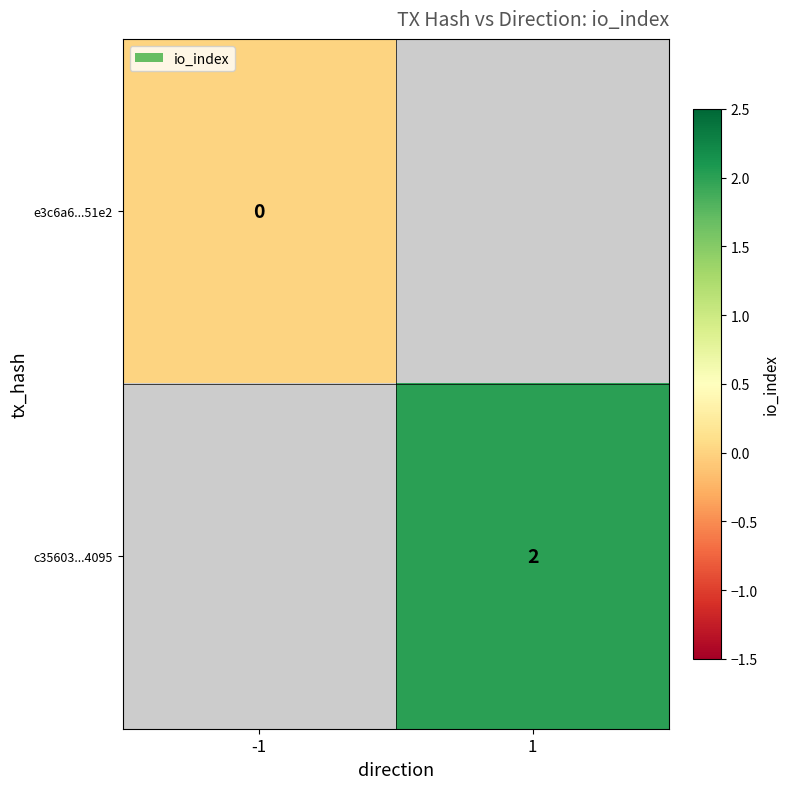

True or false: c35603...4095 has a value of 1 at 1.

False